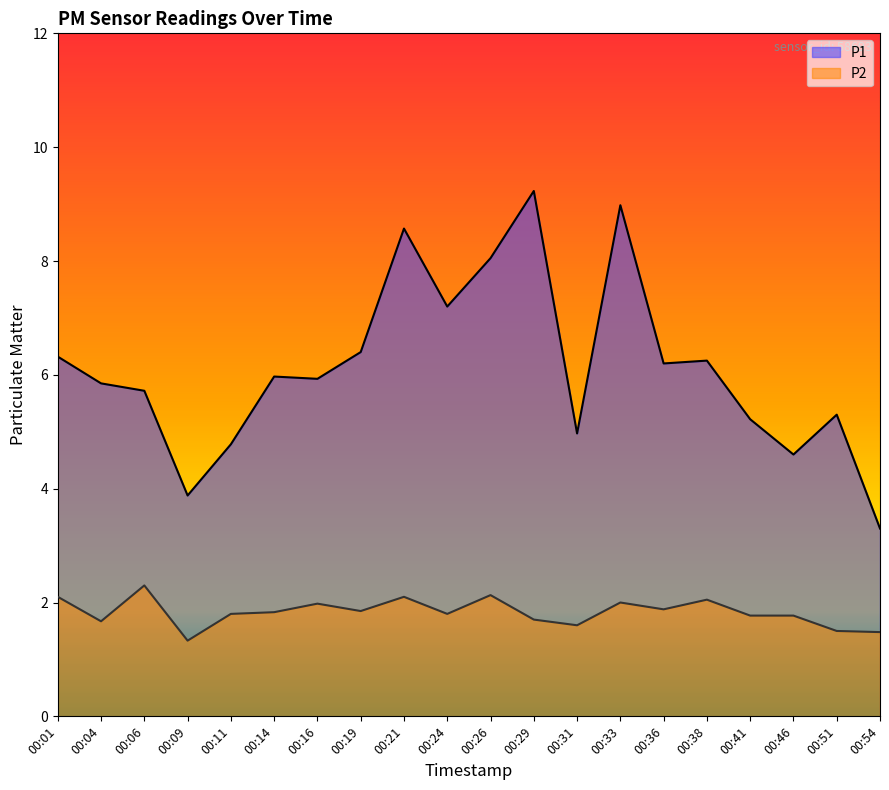

Which series changed the most between 00:06 and 00:19?

P1